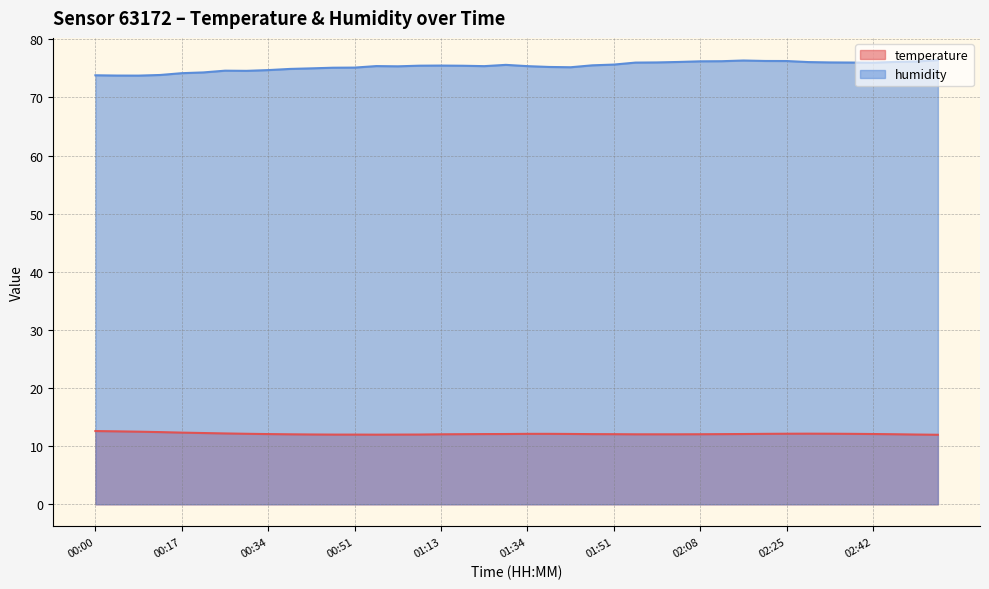

What are all the series names shown in the legend?

temperature, humidity